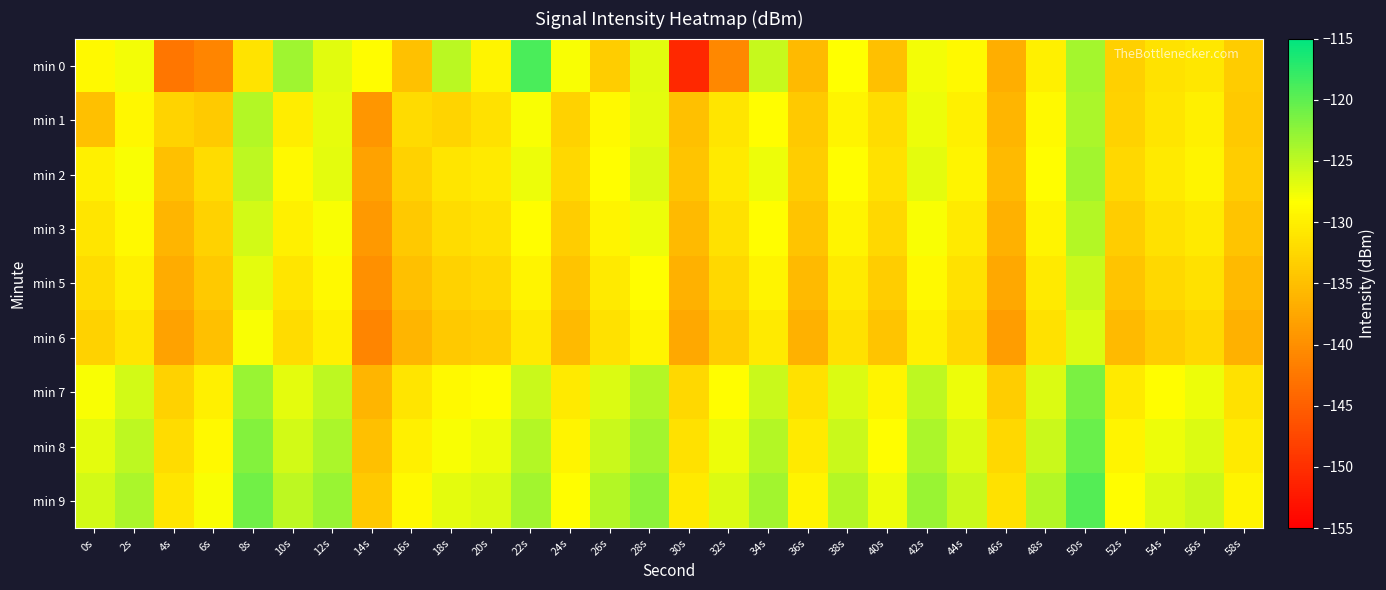

Count the number of data series in this chart.

9